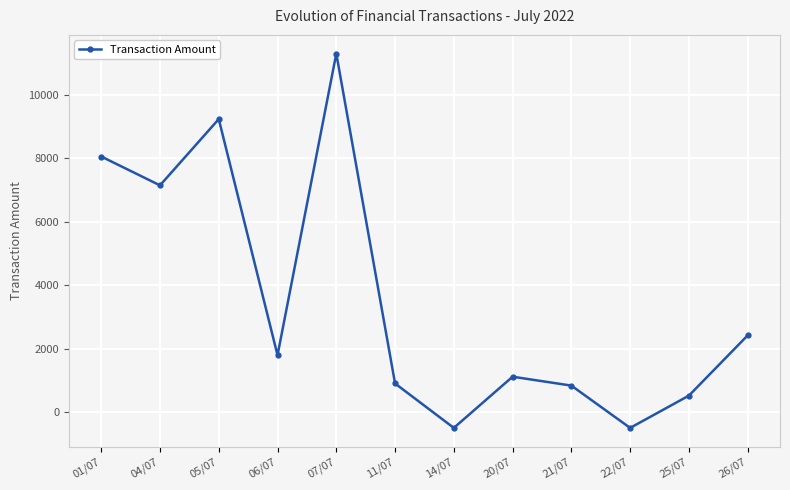

What is the average value?

3527.9